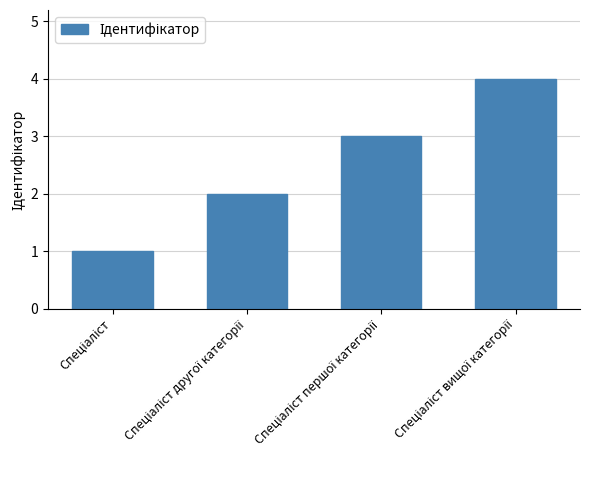

What is the sum of all values?

10